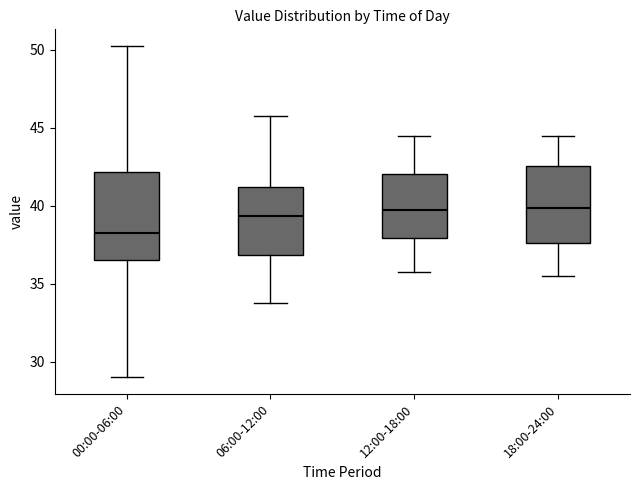

Which box's median line is the lowest?

00:00-06:00